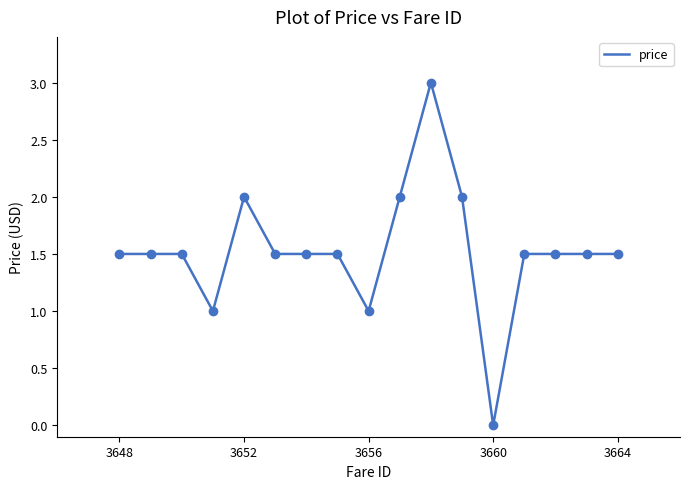

What is the difference between the maximum and minimum values?

3.0